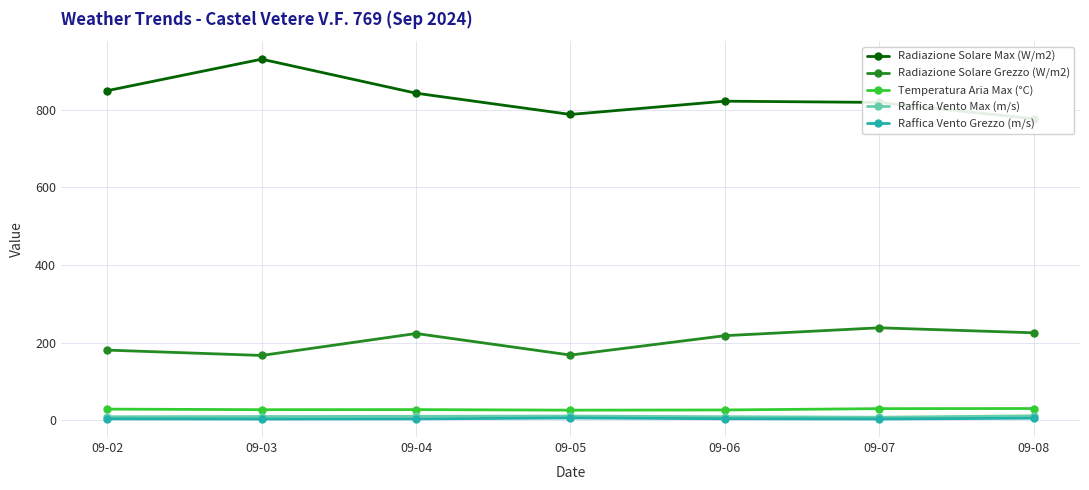

At which label does Temperatura Aria Max (°C) reach its minimum?

09-05